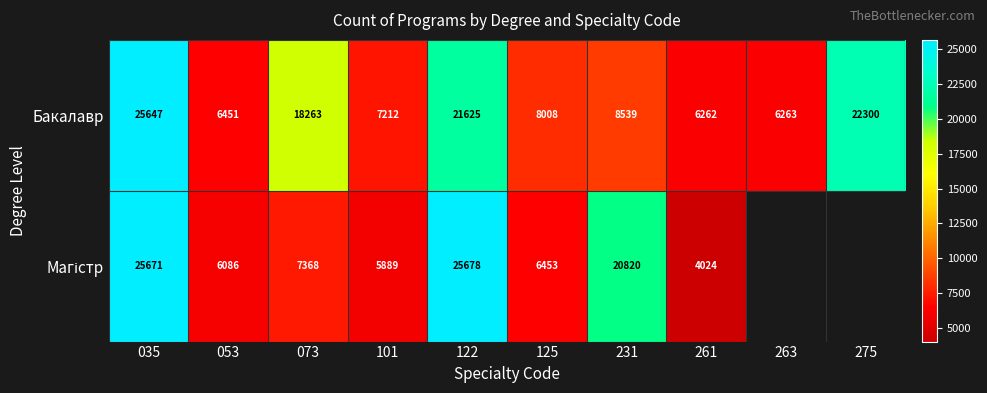

Which label corresponds to the smallest value in the chart?

261